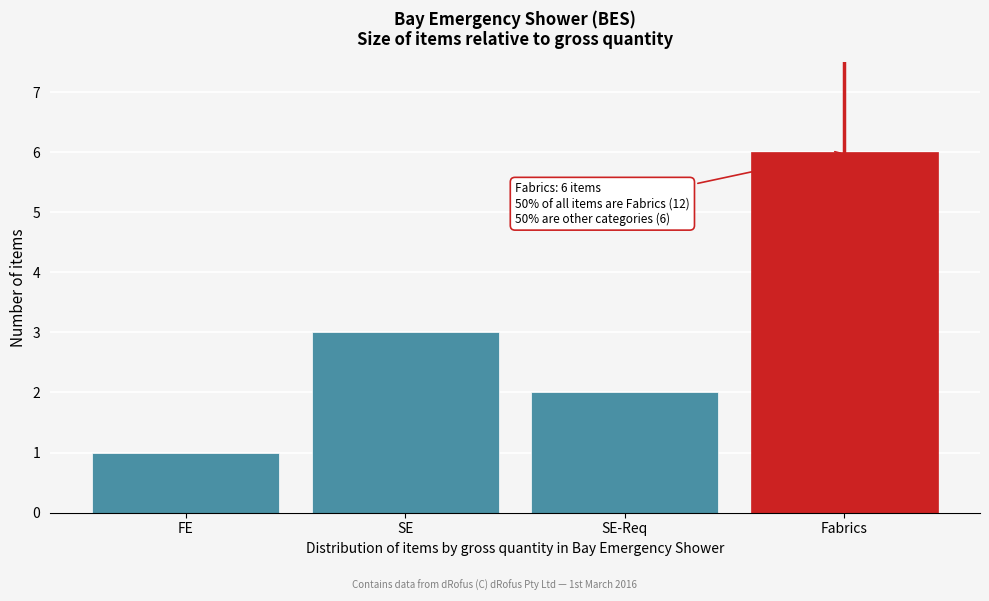

Reading left to right, what are all the values shown in this chart?

1	3	2	6